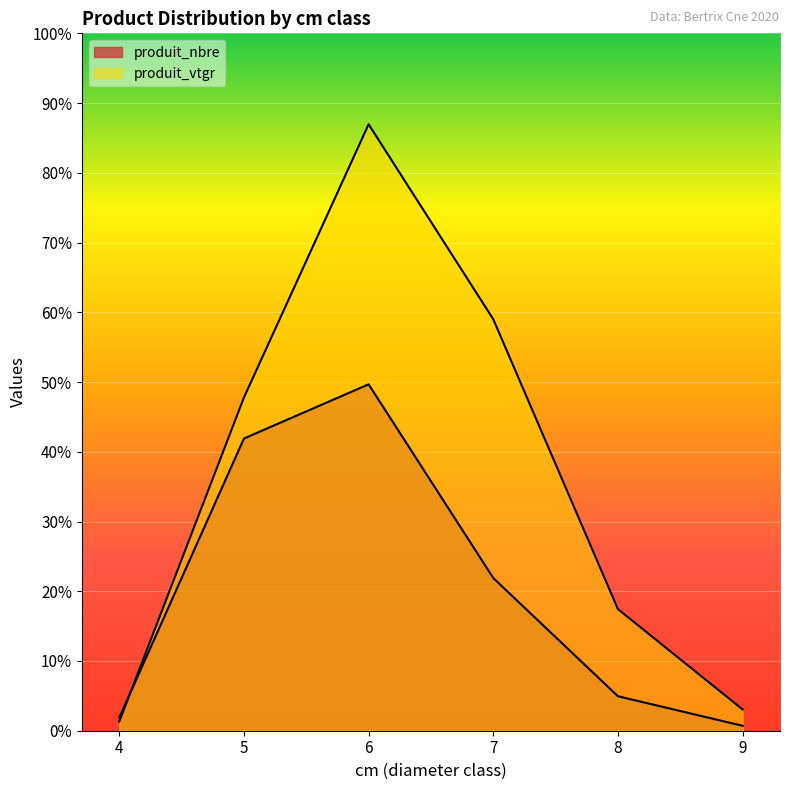

At 9, list the series in order from smallest to largest.

produit_nbre, produit_vtgr